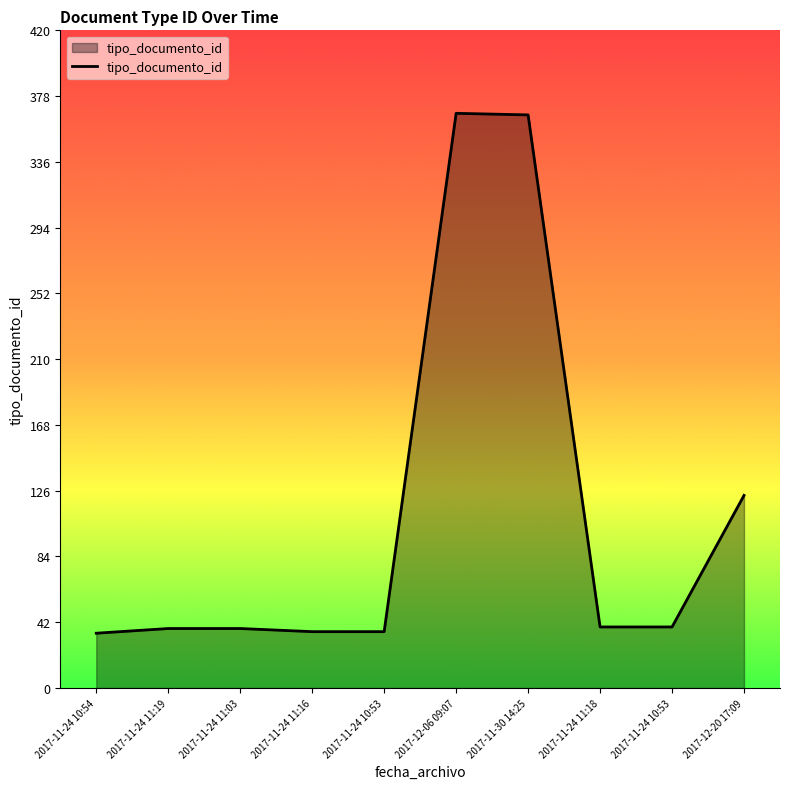

What is the label of the 8th point from the left?

2017-11-24 11:18